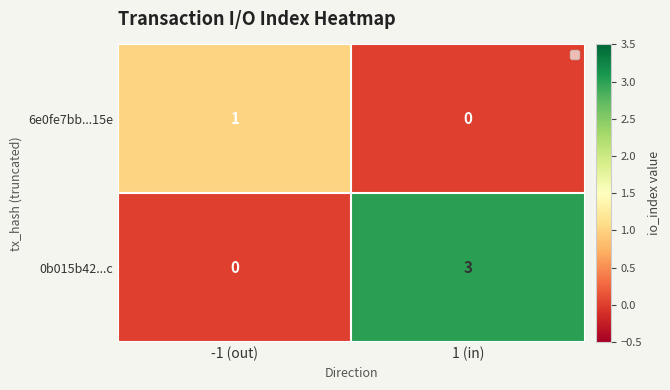

What is the difference between the 0b015b42...c values at -1 (out) and 1 (in)?

3